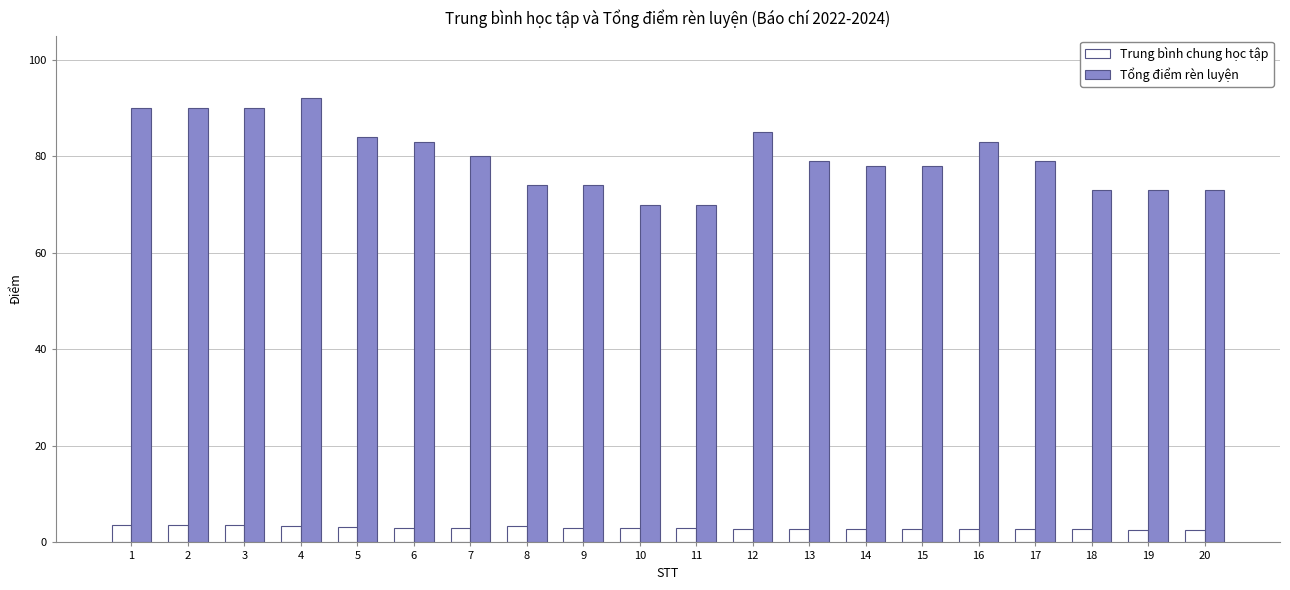

The value of Tổng điểm rèn luyện at 1 is 60.7. True or false?

False